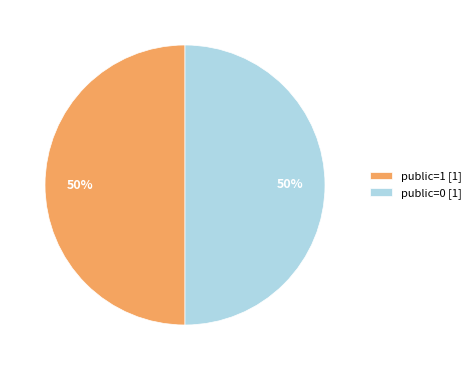

To the nearest percent, what portion does public=0 [1] represent?

50%